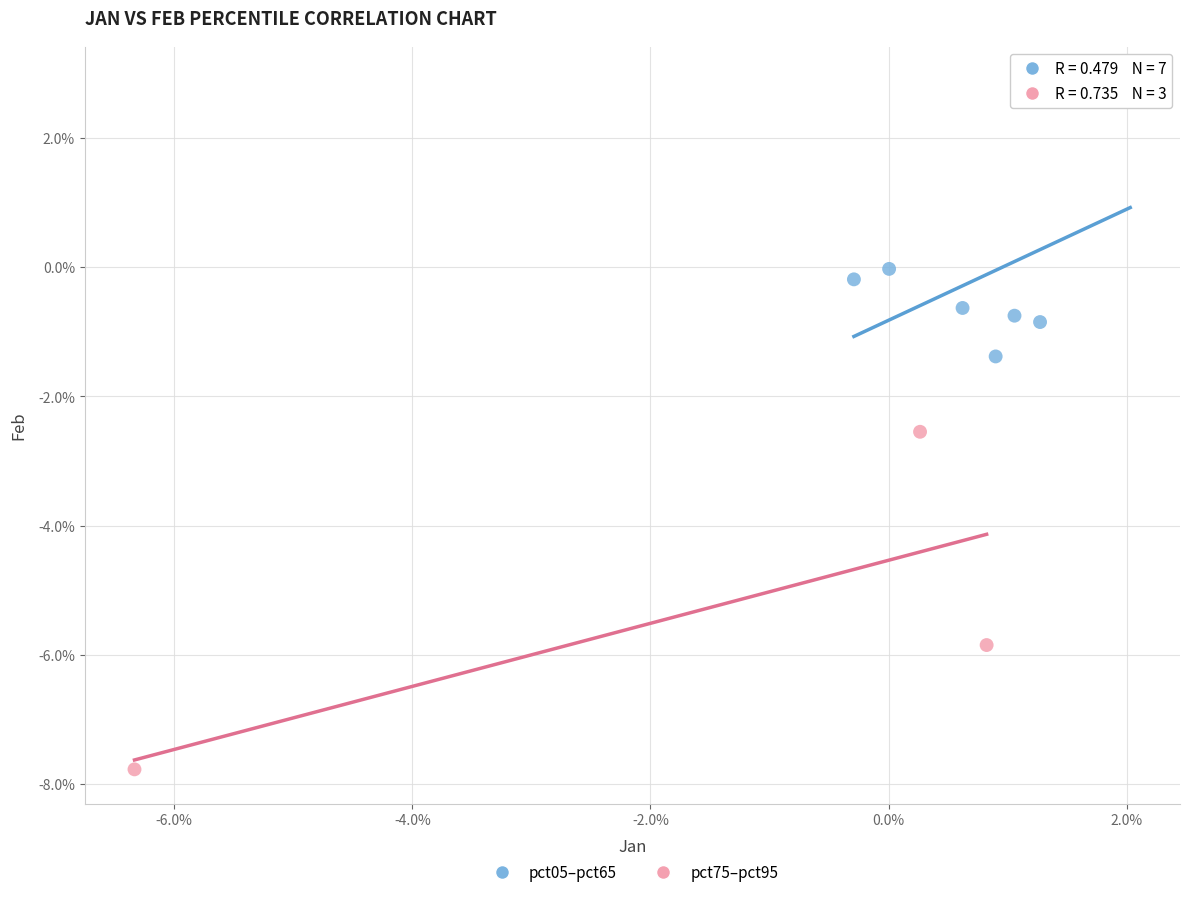

What are all the series names shown in the legend?

pct05–pct65, pct75–pct95